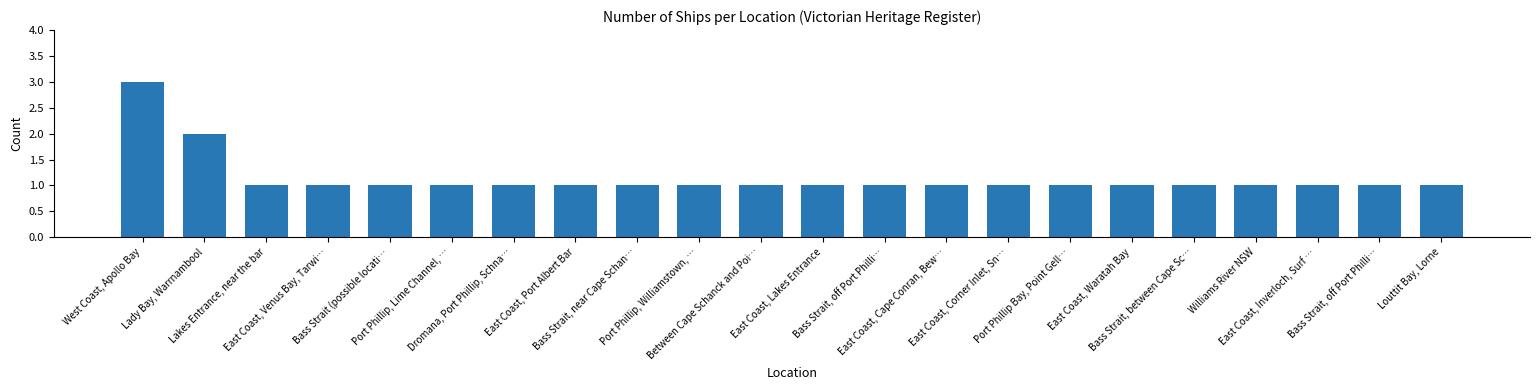

What is the label of the 8th bar from the left?

East Coast, Port Albert Bar